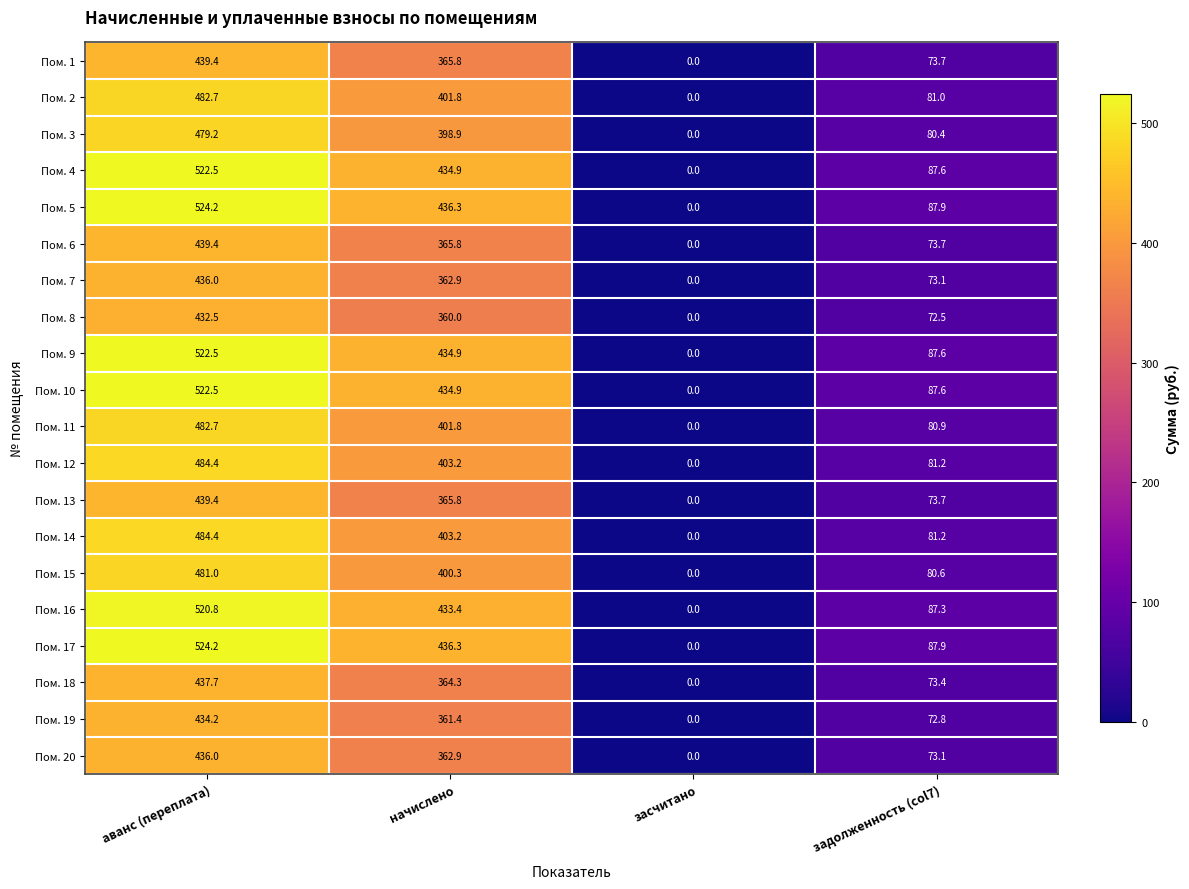

Rank the categories by Пом. 18 value from highest to lowest.

аванс (переплата), начислено, задолженность (col7), засчитано